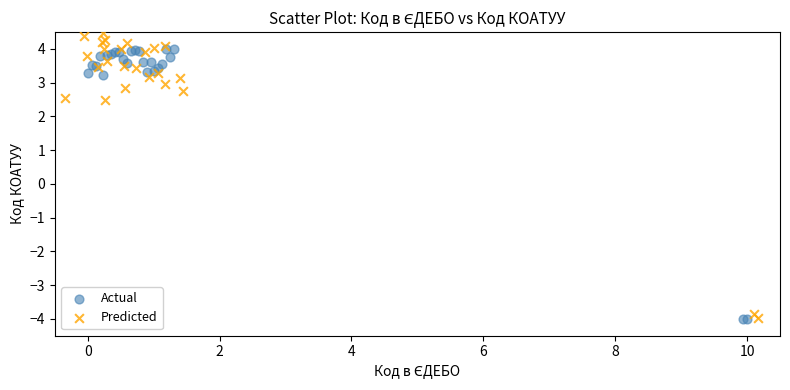

What are all the series names shown in the legend?

Actual, Predicted